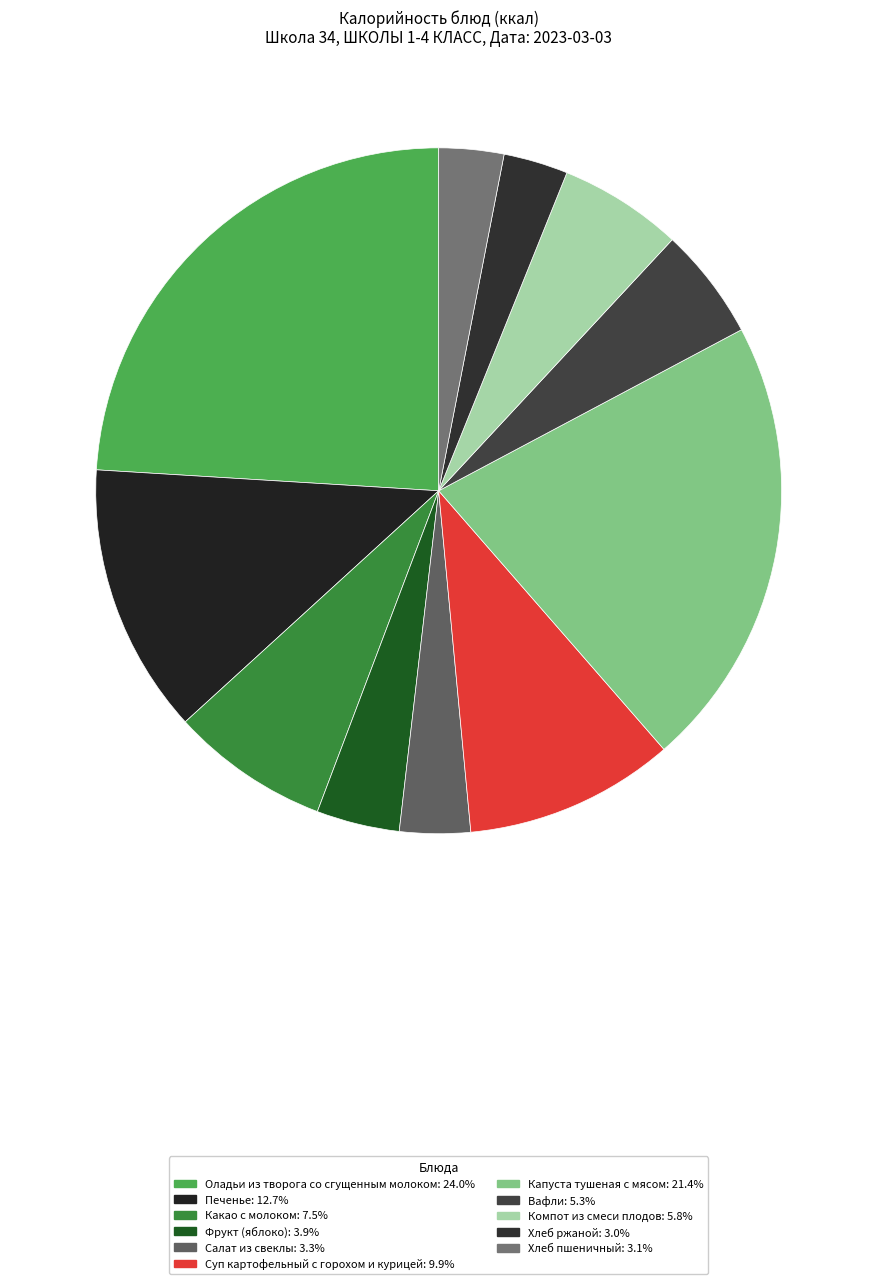

How many segments does this pie chart have?

11